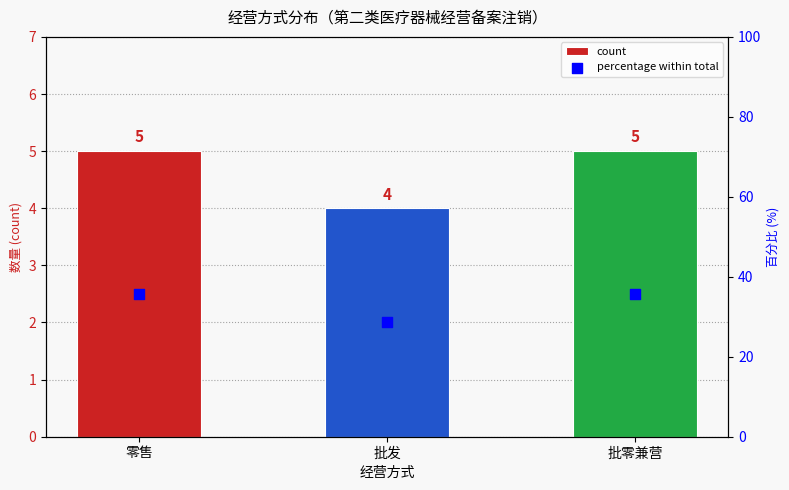

Which series has the largest total across all categories?

percentage within total